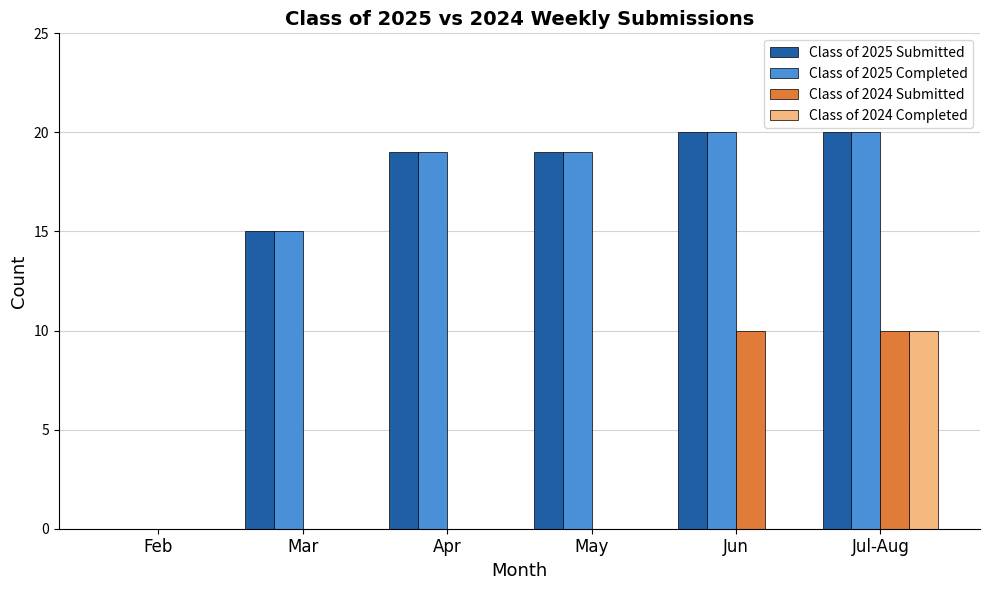

At which category is the sum across all series the highest?

Jul-Aug